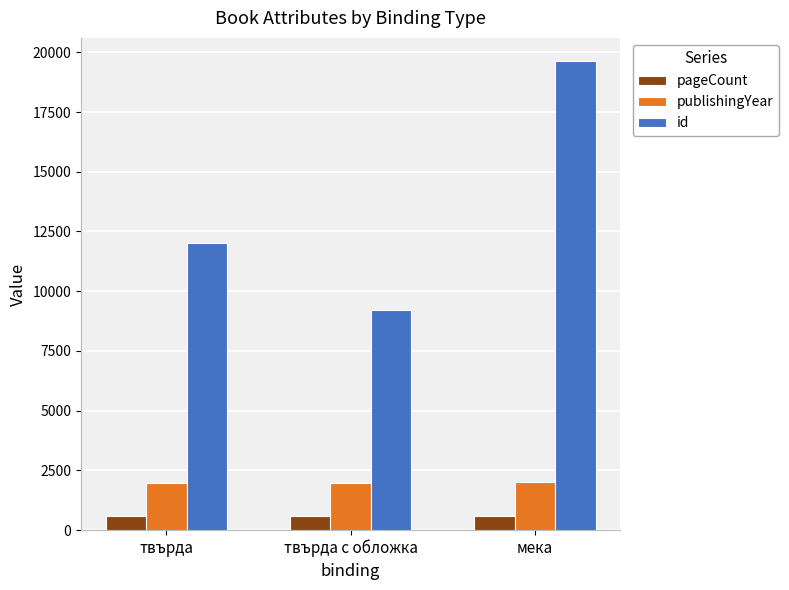

What is the difference between the second highest and minimum values in the id series?

2781